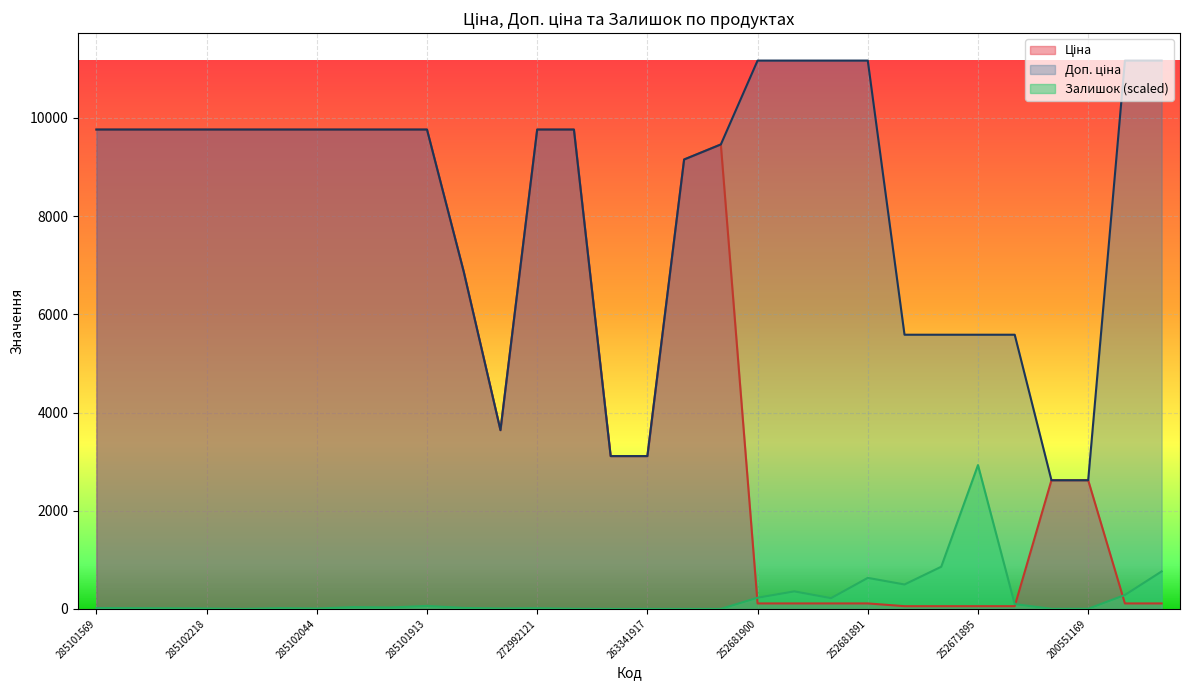

How many categories are shown in the chart?

30